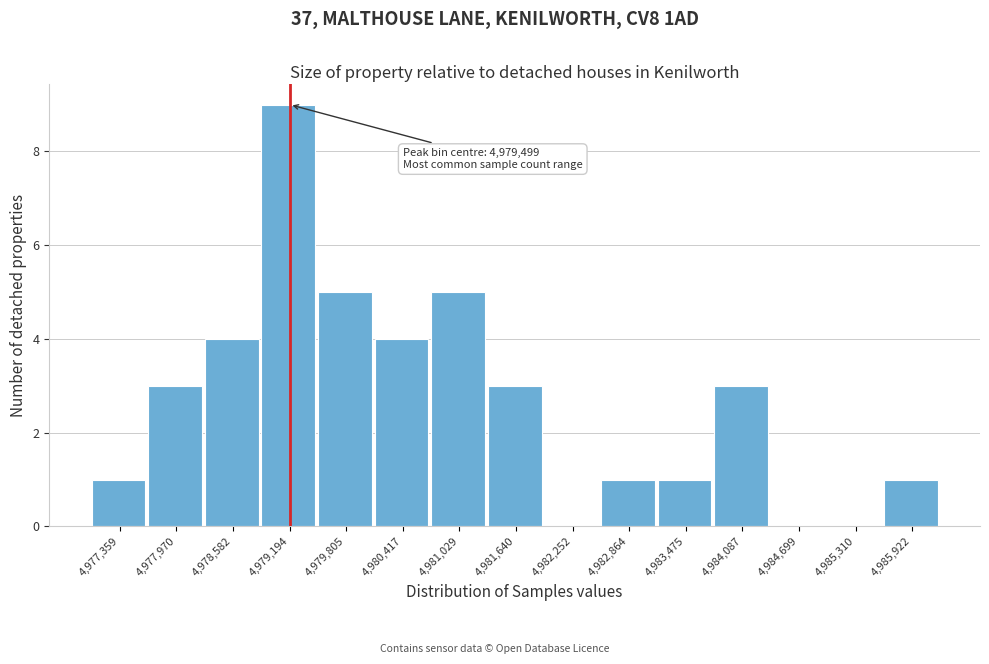

Reading left to right, list all the values displayed in this chart.

4,977,359=1	4,977,970=3	4,978,582=4	4,979,194=9	4,979,805=5	4,980,417=4	4,981,029=5	4,981,640=3	4,982,252=0	4,982,864=1	4,983,475=1	4,984,087=3	4,984,699=0	4,985,310=0	4,985,922=1